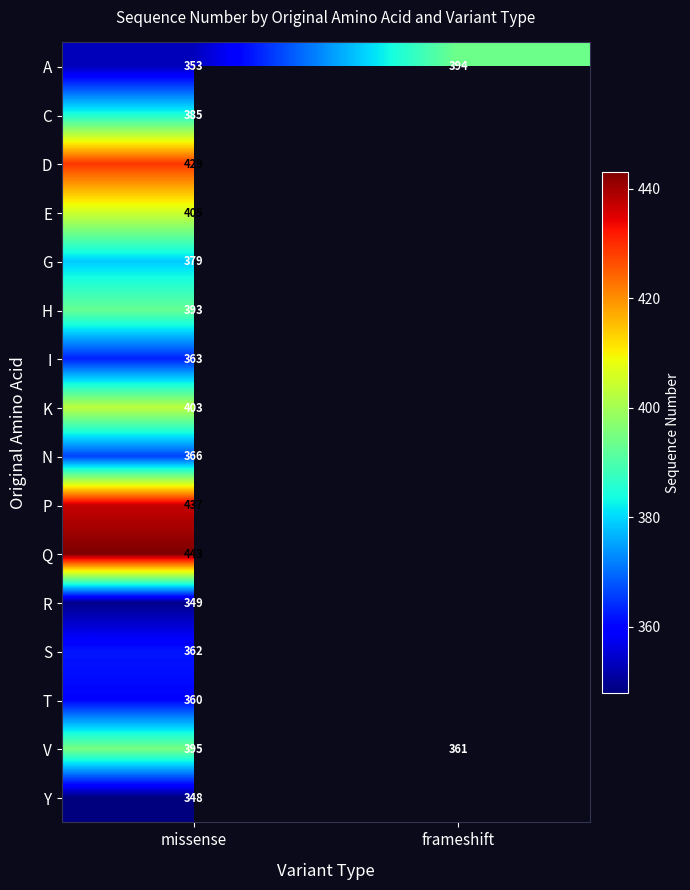

What is the difference between the highest and lowest values at frameshift?

33.0